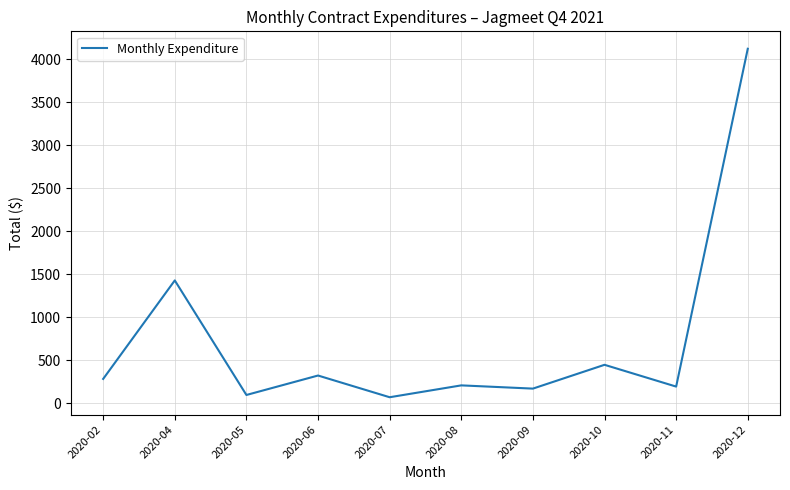

What is the difference between the maximum and minimum values?

4048.9